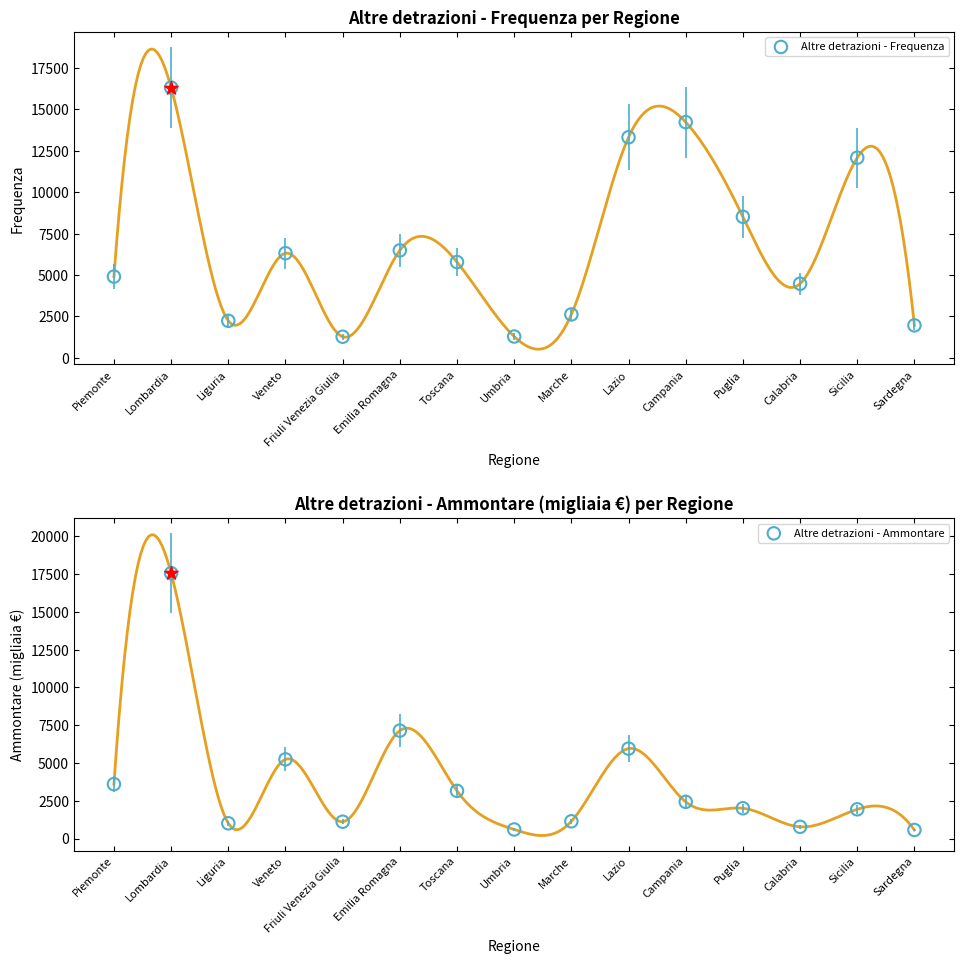

What are all the series names shown in the legend?

Altre detrazioni - Frequenza, Altre detrazioni - Ammontare